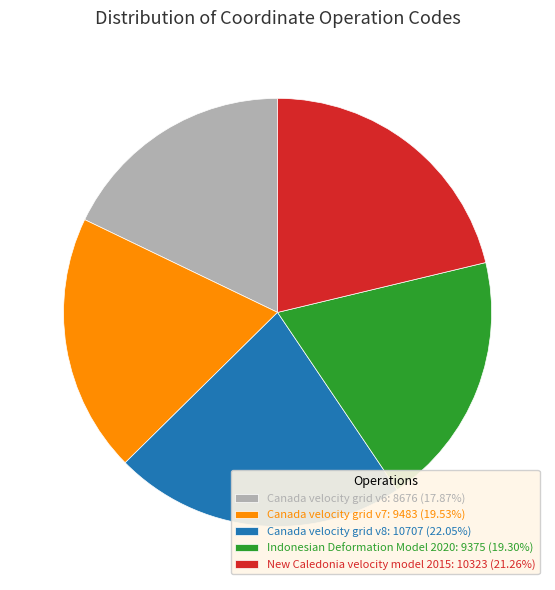

Between New Caledonia velocity model 2015 and Canada velocity grid v6, which is larger?

New Caledonia velocity model 2015